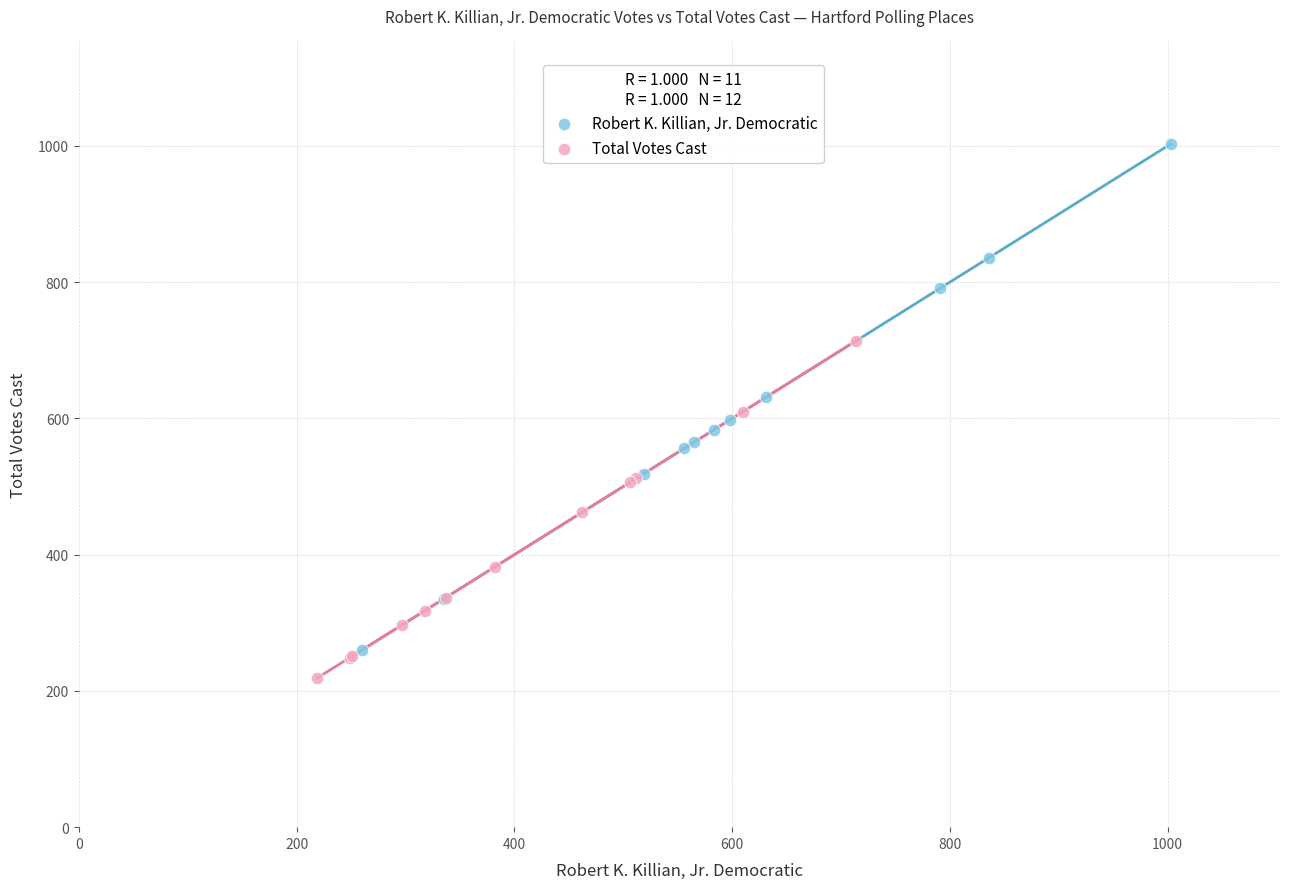

Which series has the widest spread of Y values?

Robert K. Killian, Jr. Democratic